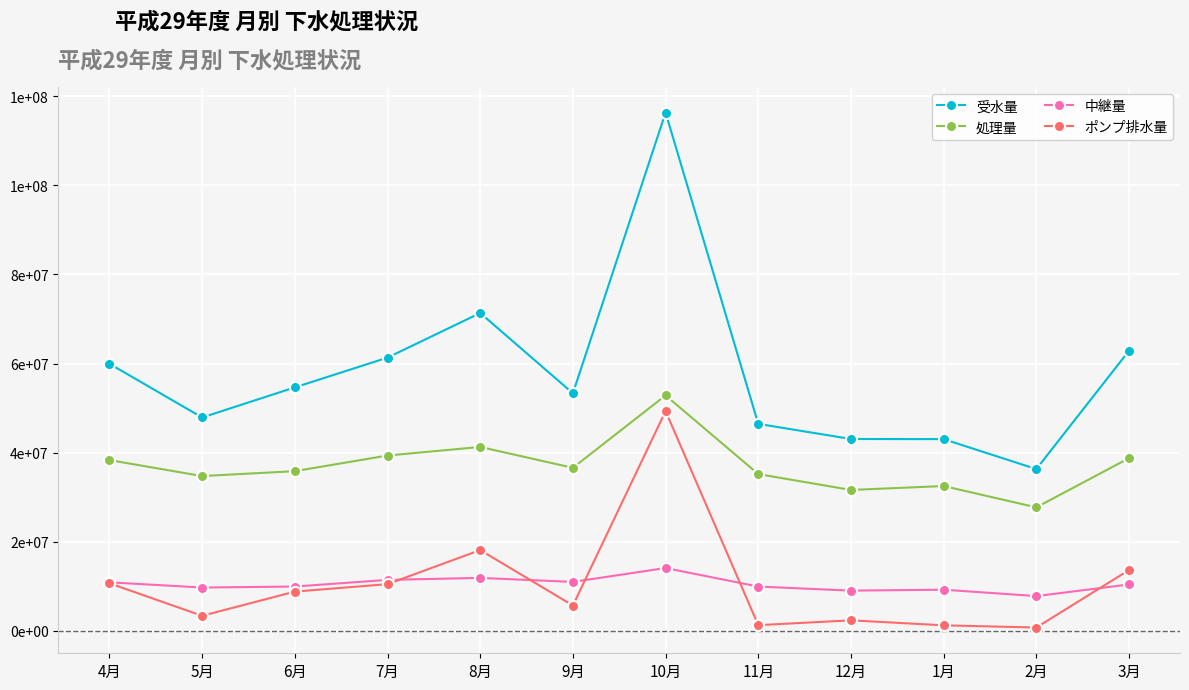

Reading left to right, extract all data points from this chart.

受水量: 4月=59956500	5月=47903400	6月=54656500	7月=61335400	8月=71348400	9月=53332800	10月=116322800	11月=46466700	12月=43077200	1月=43045000	2月=36330400	3月=62883100
処理量: 4月=38342500	5月=34757300	6月=35858400	7月=39364500	8月=41290200	9月=36610800	10月=52861500	11月=35200900	12月=31641100	1月=32521200	2月=27735400	3月=38776900
中継量: 4月=10915300	5月=9743000	6月=9968000	7月=11463700	8月=11905300	9月=11009100	10月=14122000	11月=9963400	12月=9049800	1月=9259700	2月=7825300	3月=10438000
ポンプ排水量: 4月=10698700	5月=3403100	6月=8830100	7月=10507200	8月=18152900	9月=5712900	10月=49339300	11月=1302400	12月=2386300	1月=1264100	2月=769700	3月=13668200